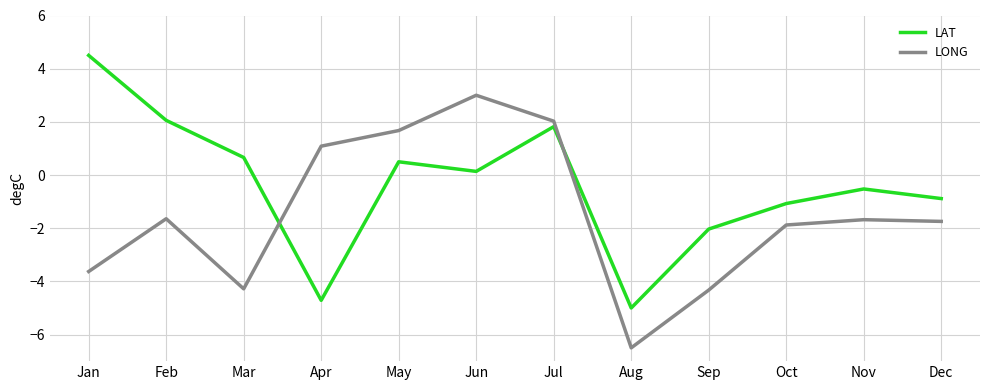

Rank the series by their maximum value, from highest to lowest.

LAT, LONG